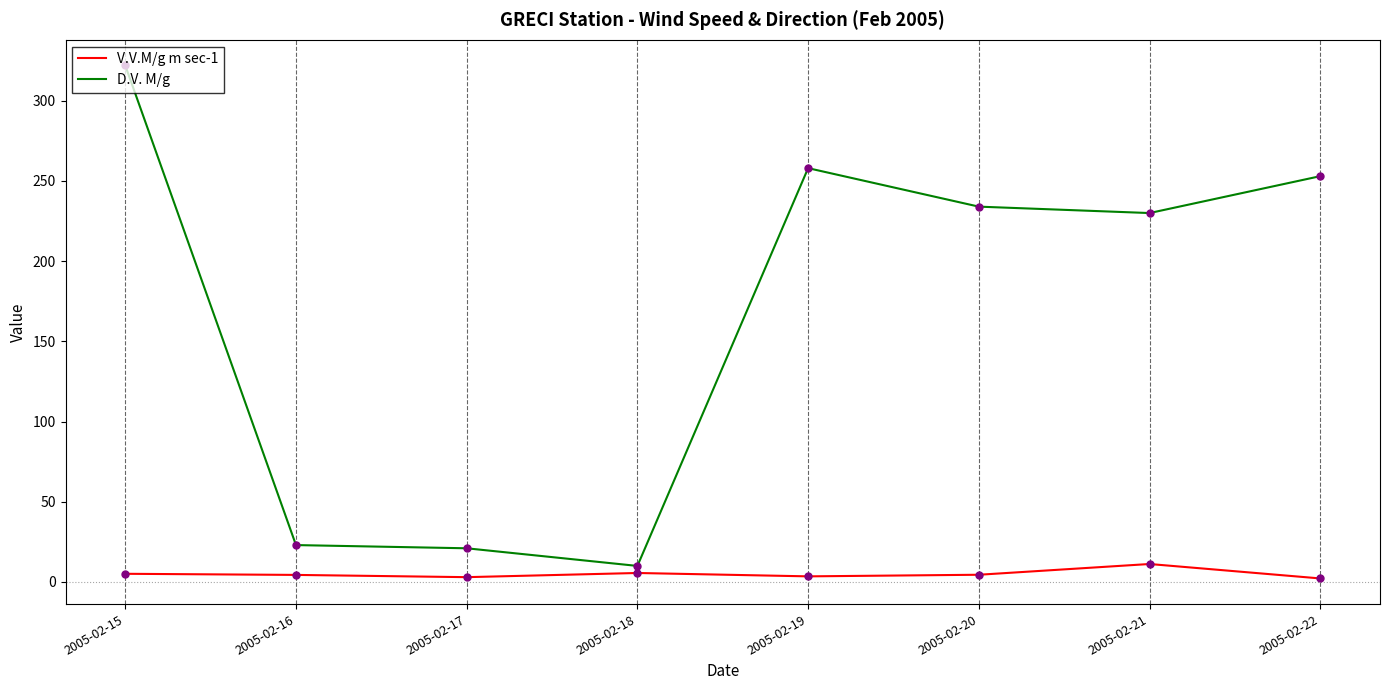

Which series has the largest total across all categories?

D.V. M/g